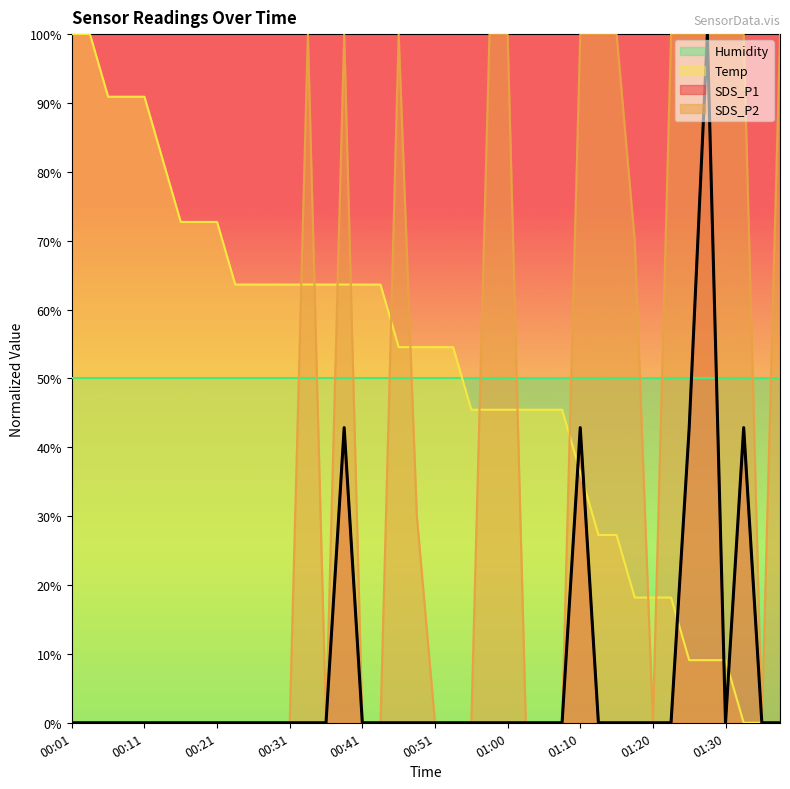

What is the label of the 18th point from the right?

00:56